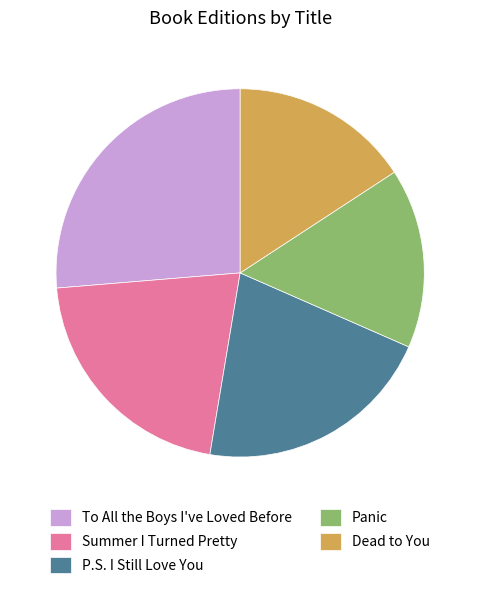

How many segments does this pie chart have?

5